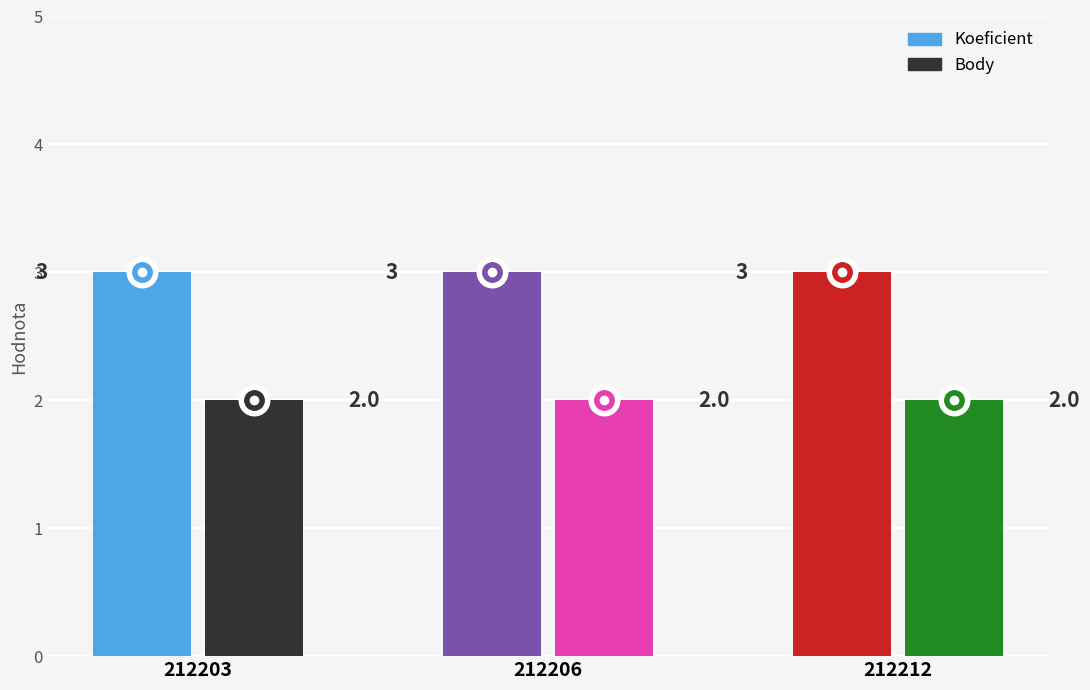

Is it true that Body equals 1 at 212203?

False